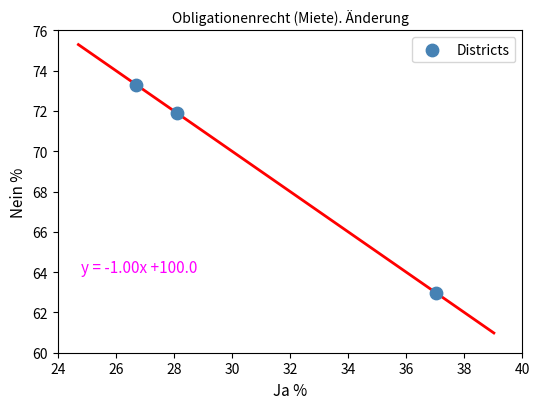

What Y value in the scatter plot is closest to 68?

71.9